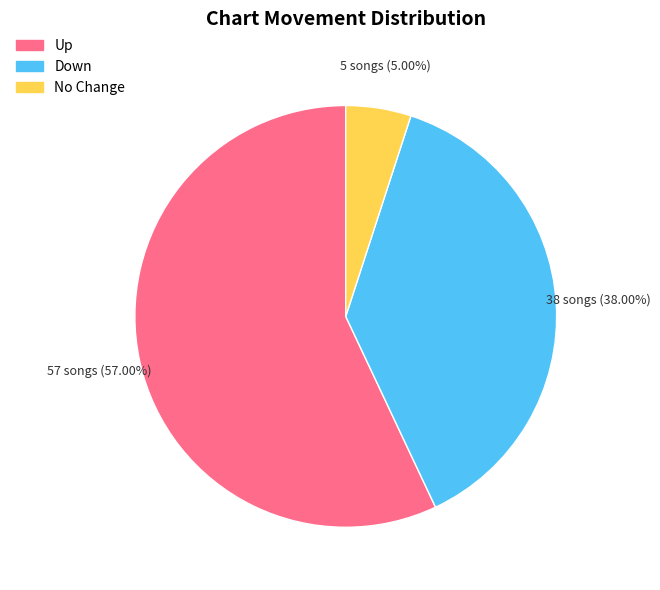

To the nearest percent, what is the average slice percentage?

33%